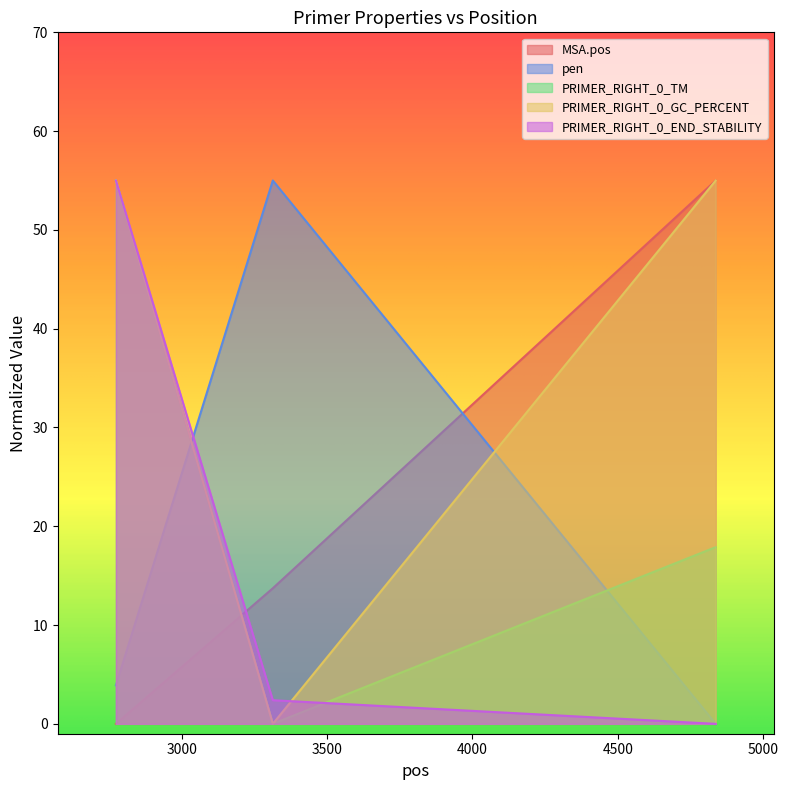

Which category has the lowest value across all series?

2773